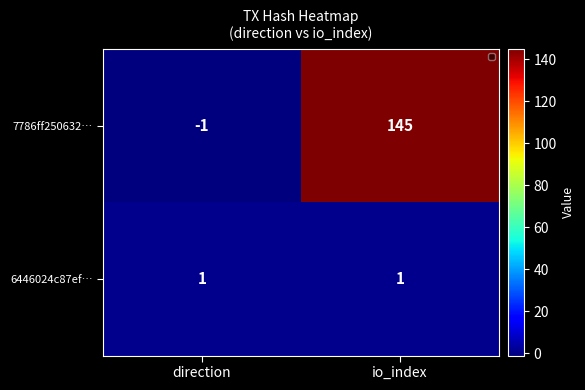

Which series has the largest total across all categories?

7786ff250632…